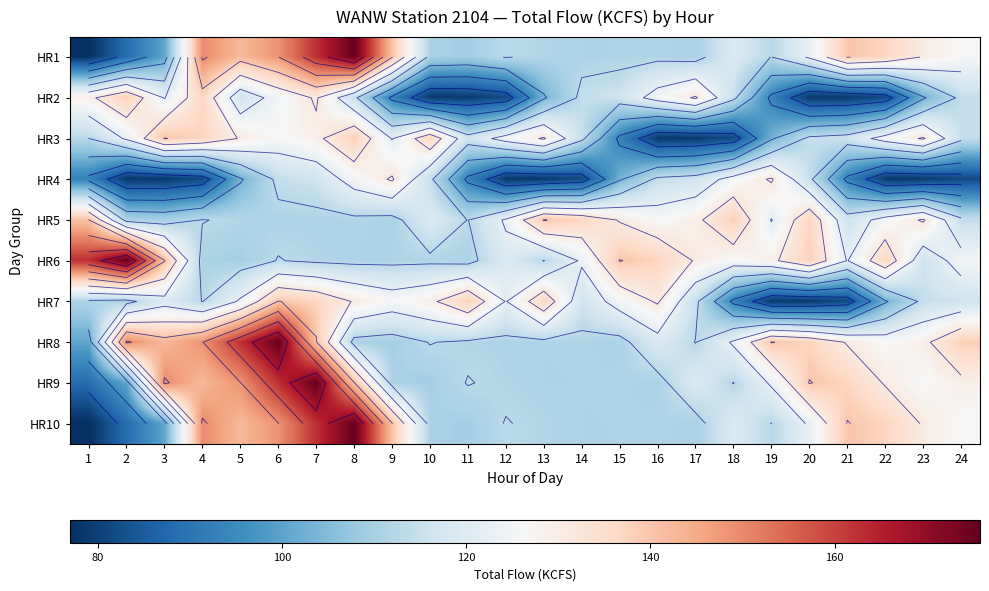

Between 20 and 4, which is larger?

4